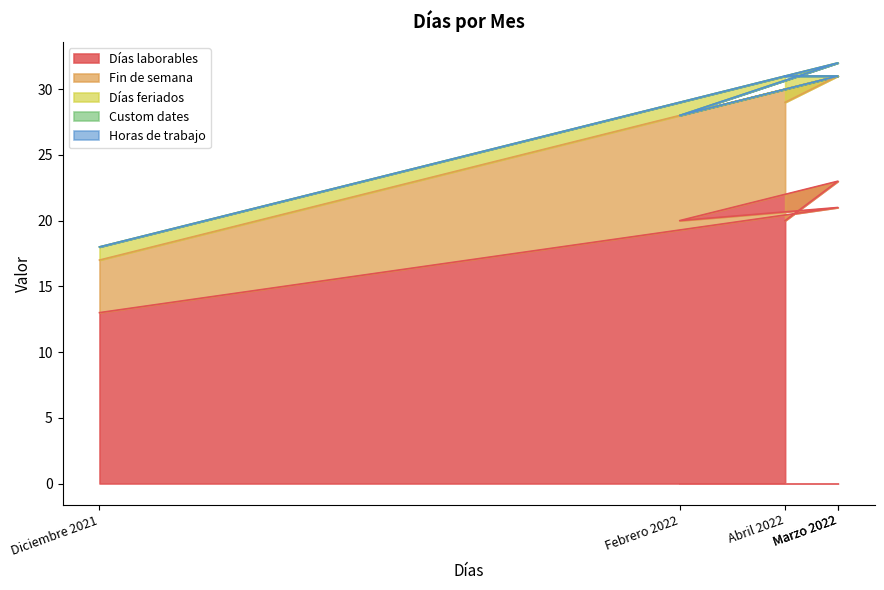

List the labels in order of Días laborables value, smallest first.

Diciembre 2021, Febrero 2022, Abril 2022, Enero 2022, Marzo 2022